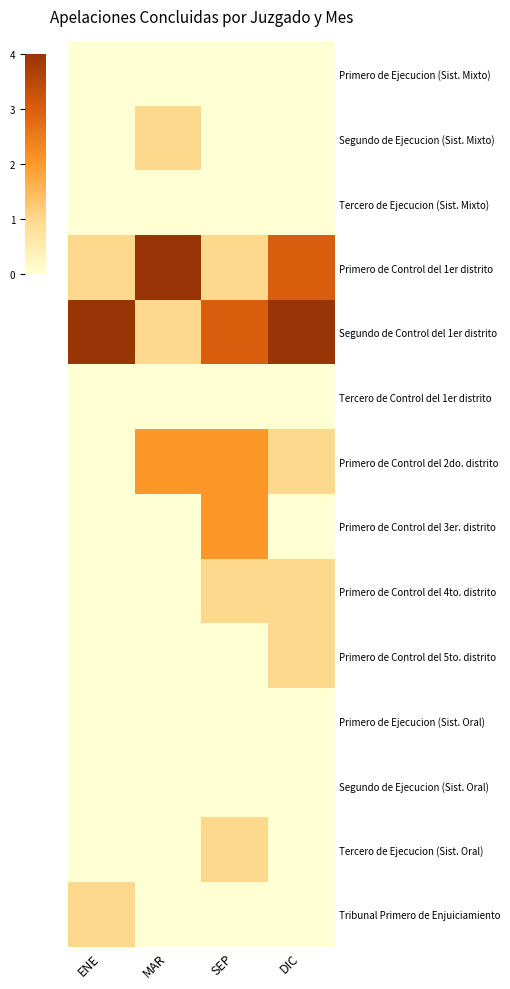

Where is Tribunal Primero de Enjuiciamiento nearest to the value 0?

MAR